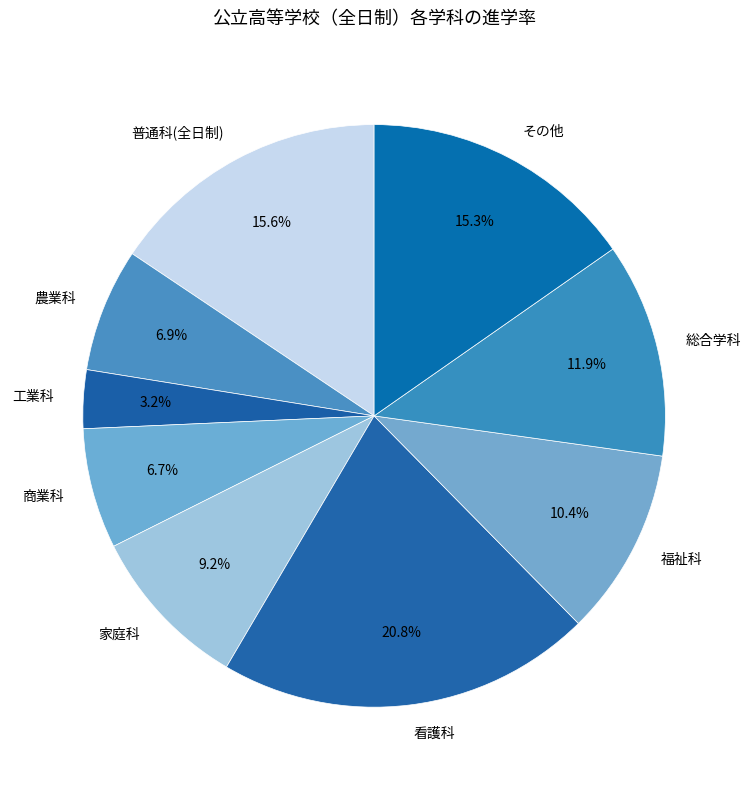

Does any single category account for the majority?

No